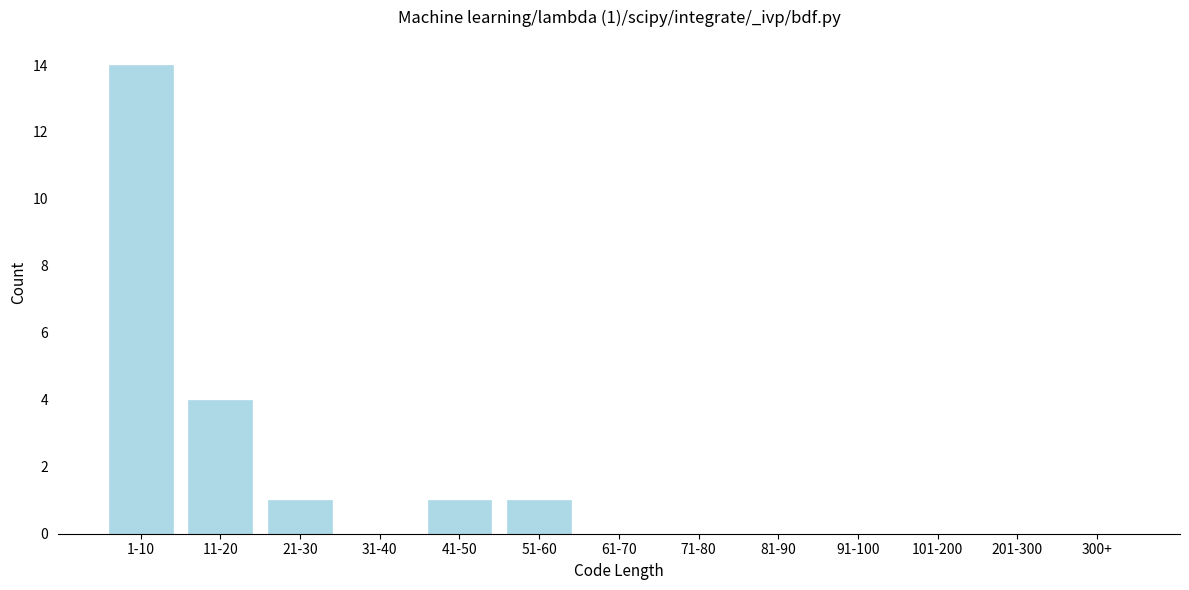

Reading right to left, list all the values displayed in this chart.

300+=0	201-300=0	101-200=0	91-100=0	81-90=0	71-80=0	61-70=0	51-60=1	41-50=1	31-40=0	21-30=1	11-20=4	1-10=14